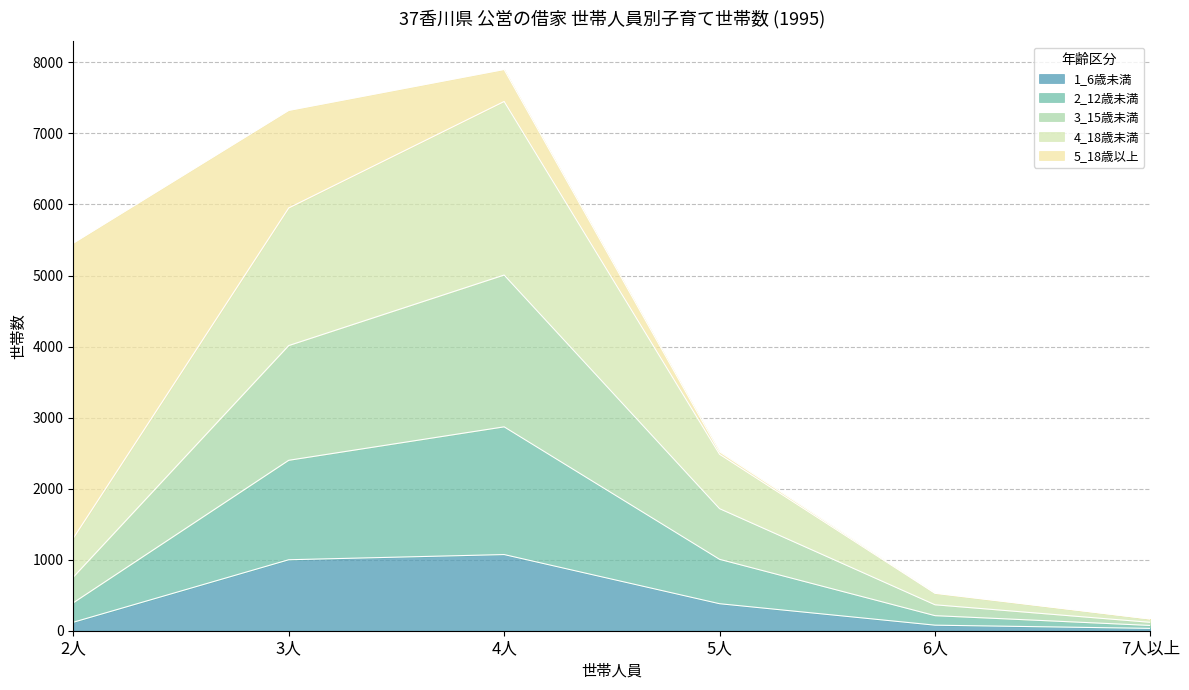

How many lines are shown in the chart?

5